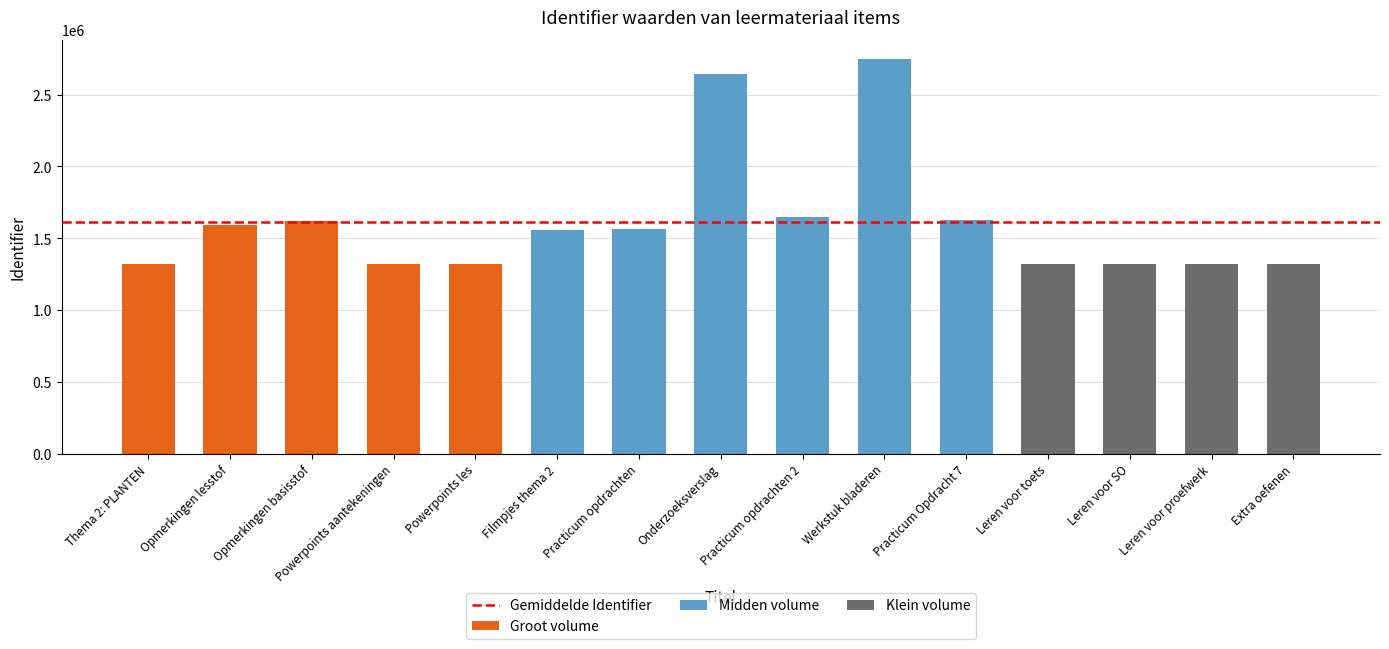

What position from the right is Opmerkingen basisstof?

13